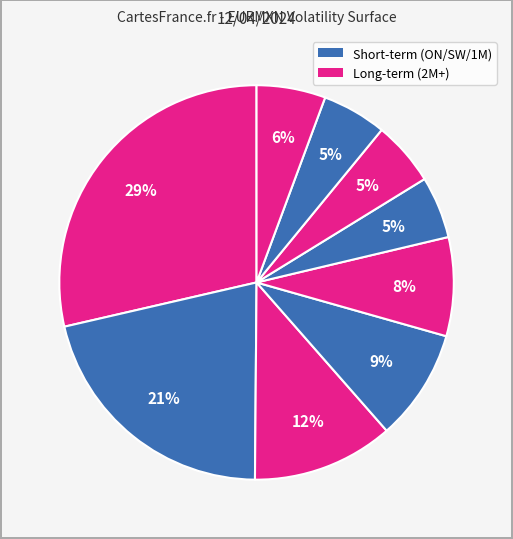

Does any single category account for the majority?

No